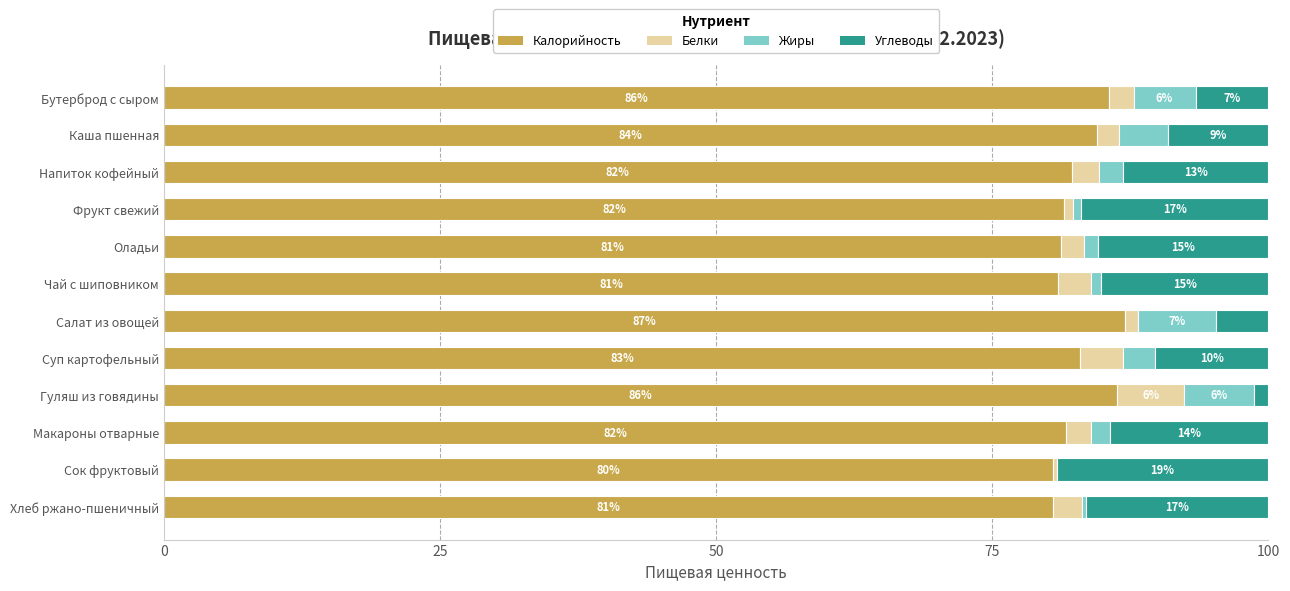

True or false: Калорийность has a value of 110.5 at Напиток кофейный.

False